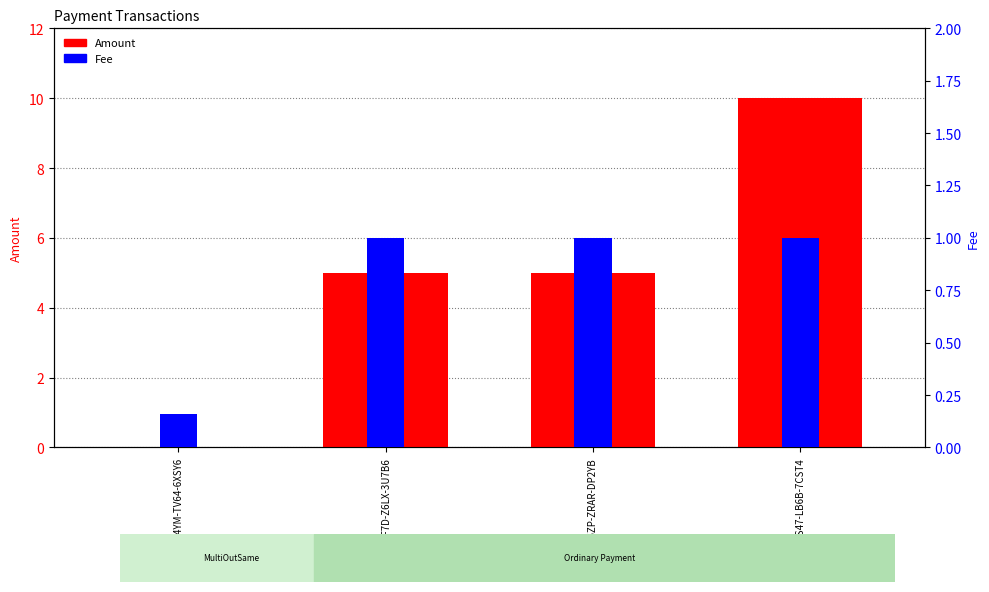

At which label does Fee reach its minimum?

S-2X8R-V4YM-TV64-6XSY6